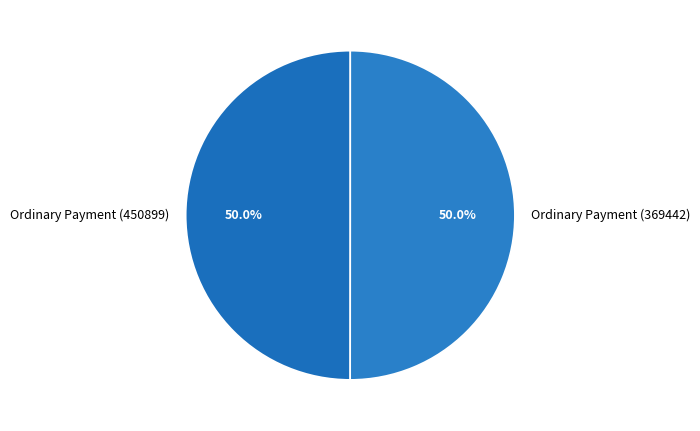

To the nearest percent, what percentage of the pie is Ordinary Payment (369442)?

50%